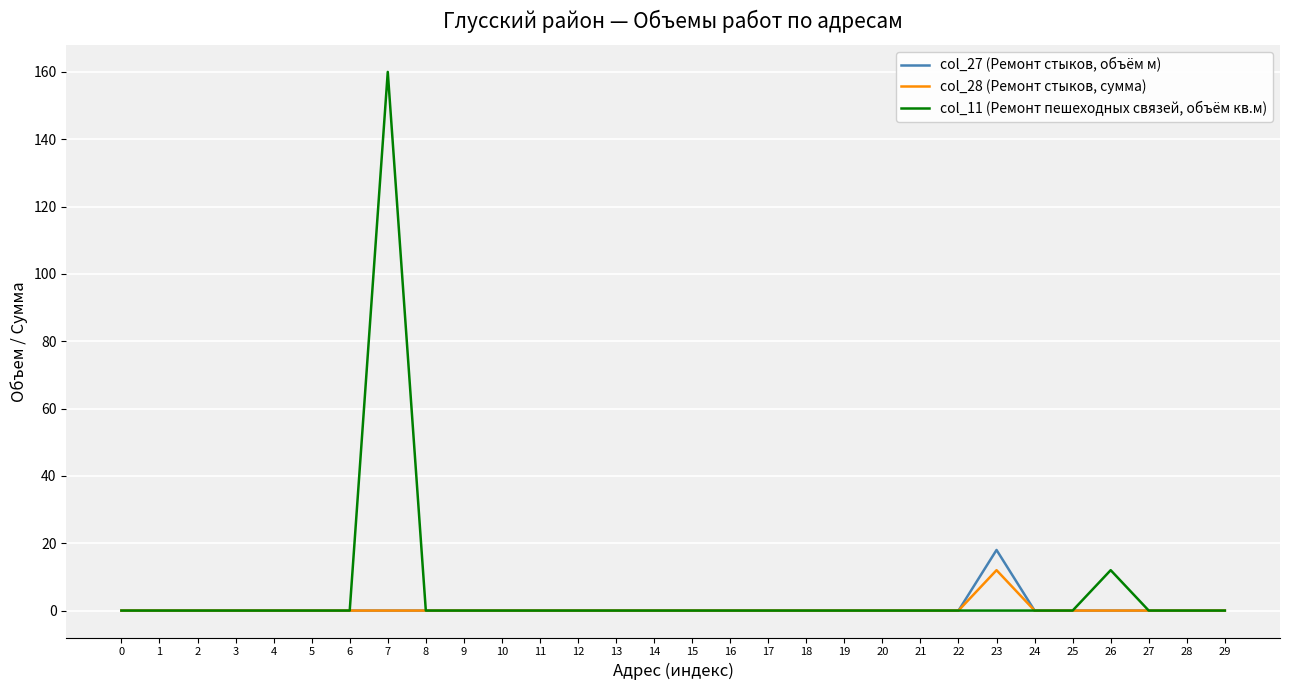

At which category is the sum across all series the highest?

7